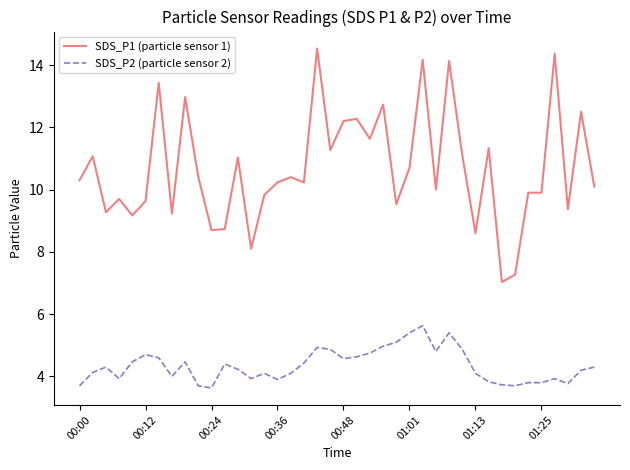

What is the smallest value displayed?

3.6